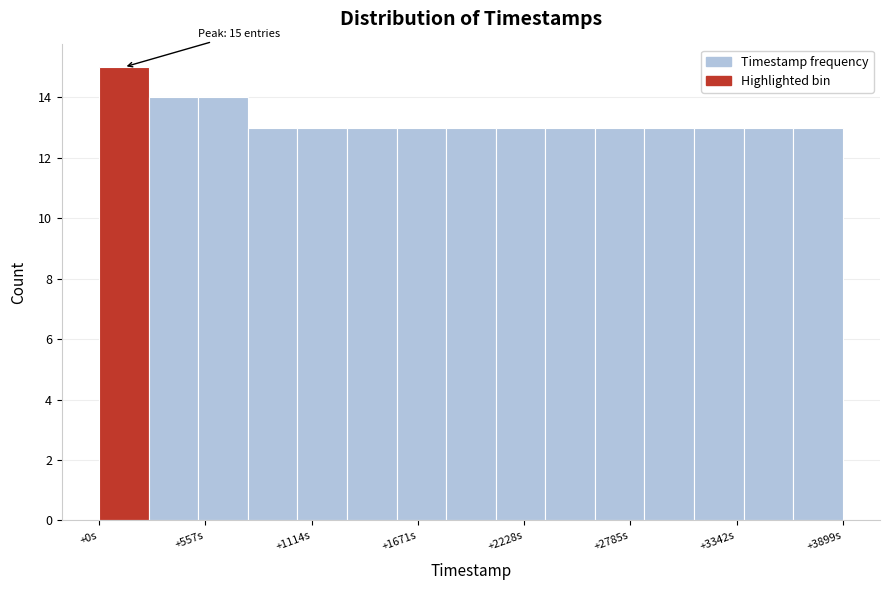

Around what value on the x-axis is the tallest bar? Give the approximate position of its centre, as read against the axis.

100